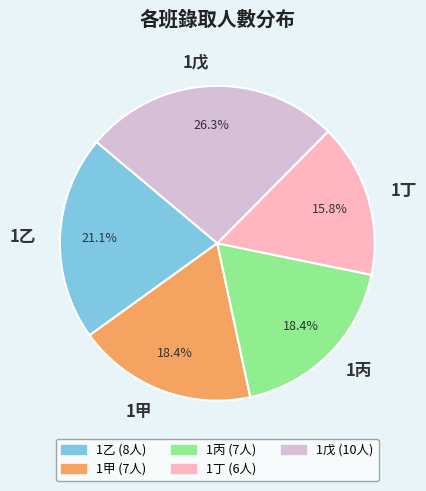

Count the number of slices in the pie.

5